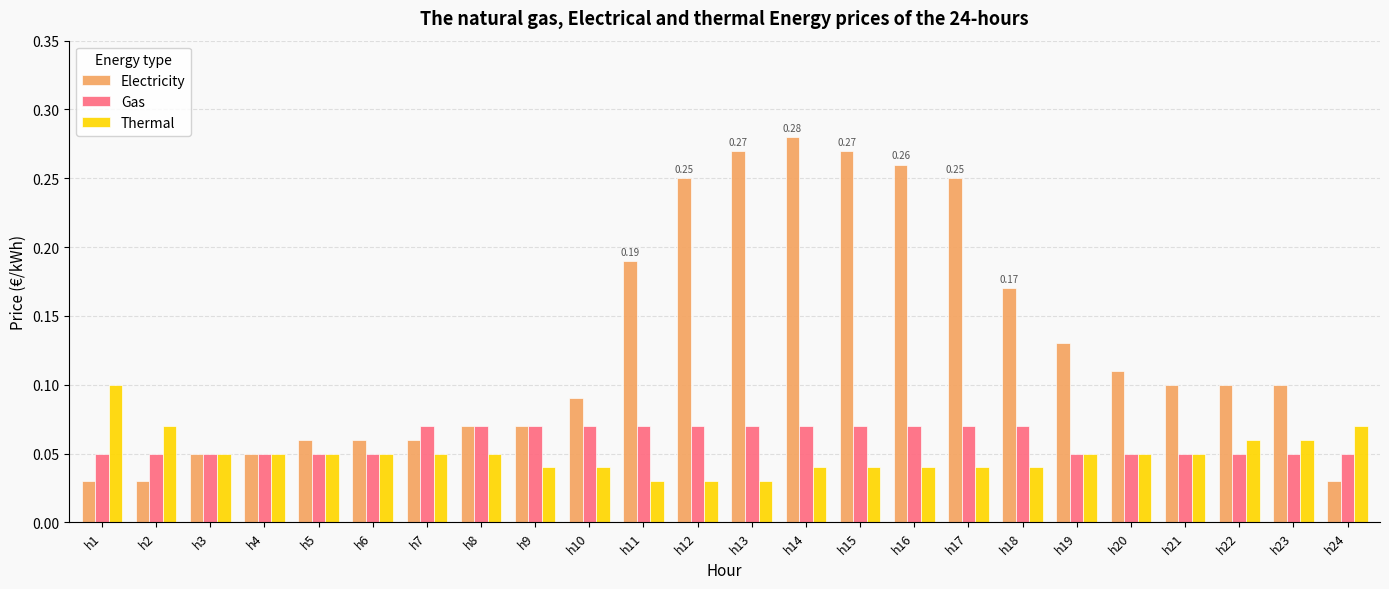

List the series in order of their peak value, lowest first.

Gas, Thermal, Electricity